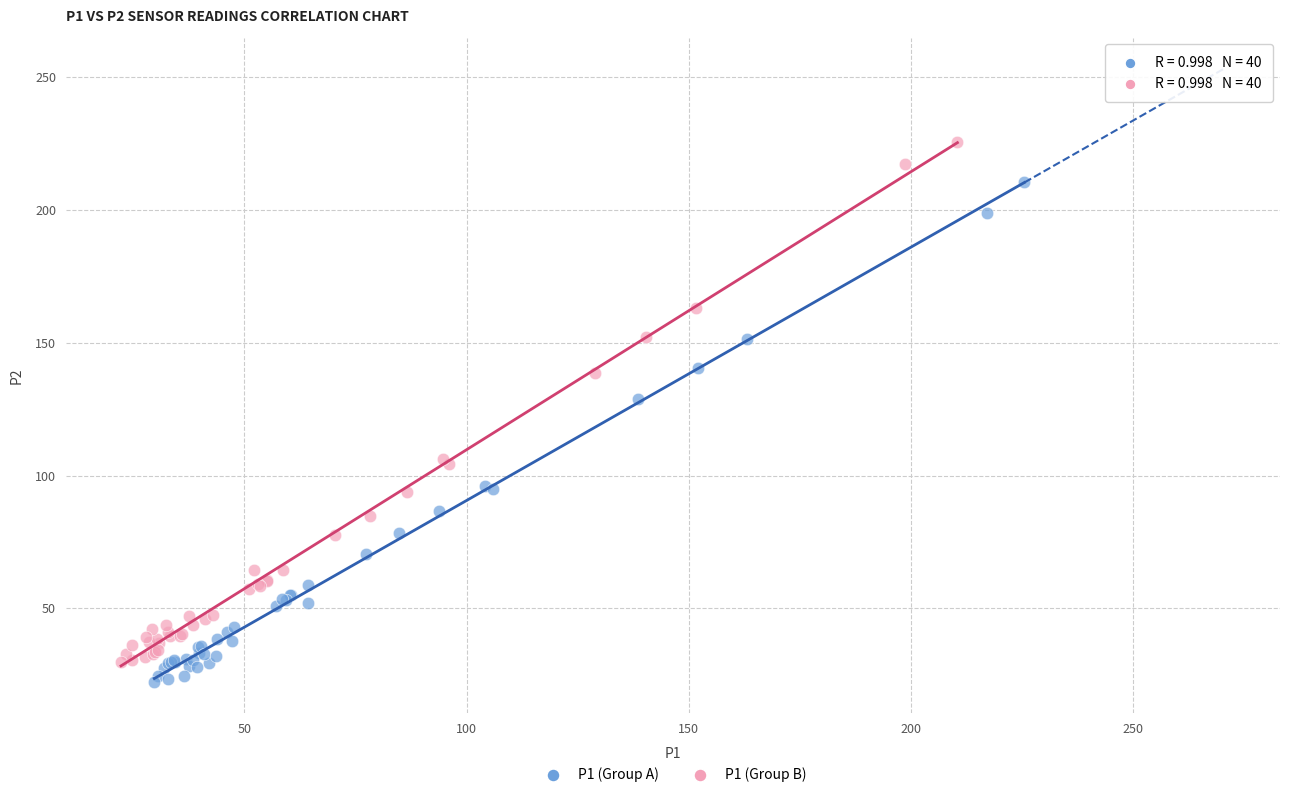

Which series reaches the maximum Y coordinate?

P1 (Group B)